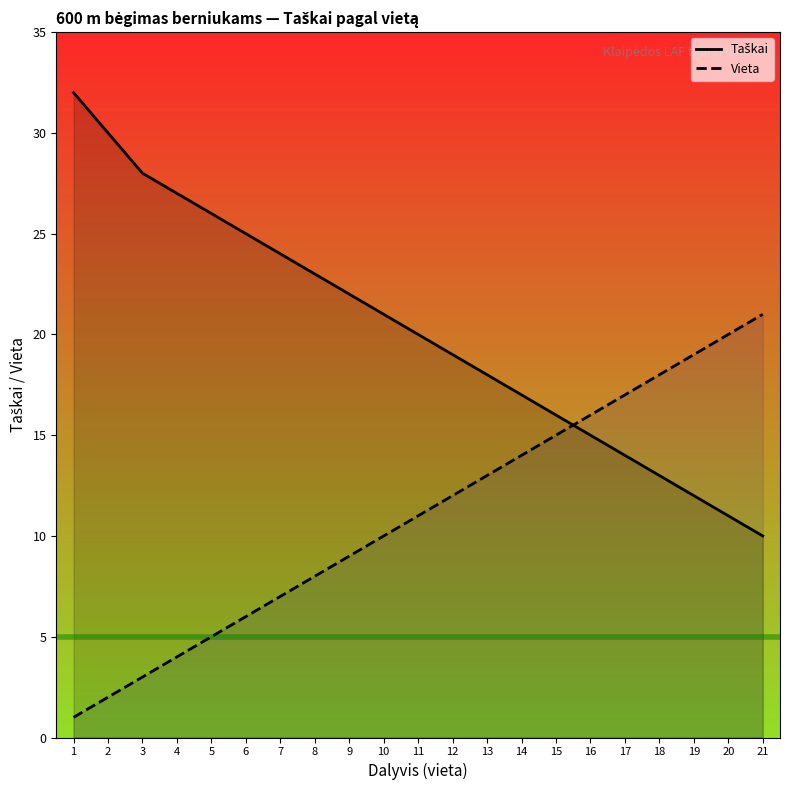

True or false: Taškai has more than 2 points higher than both neighbors.

False